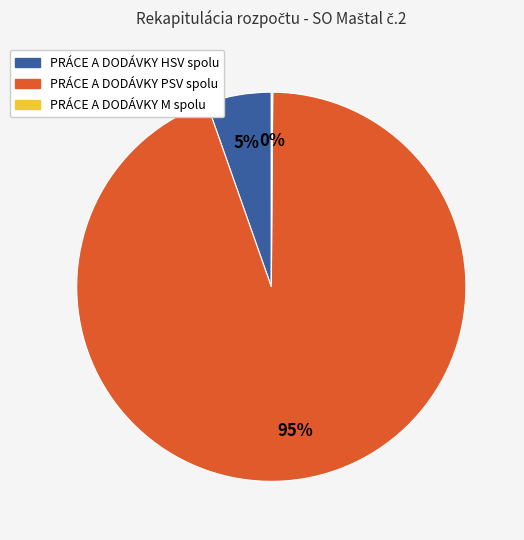

What is the majority slice?

PRÁCE A DODÁVKY PSV spolu